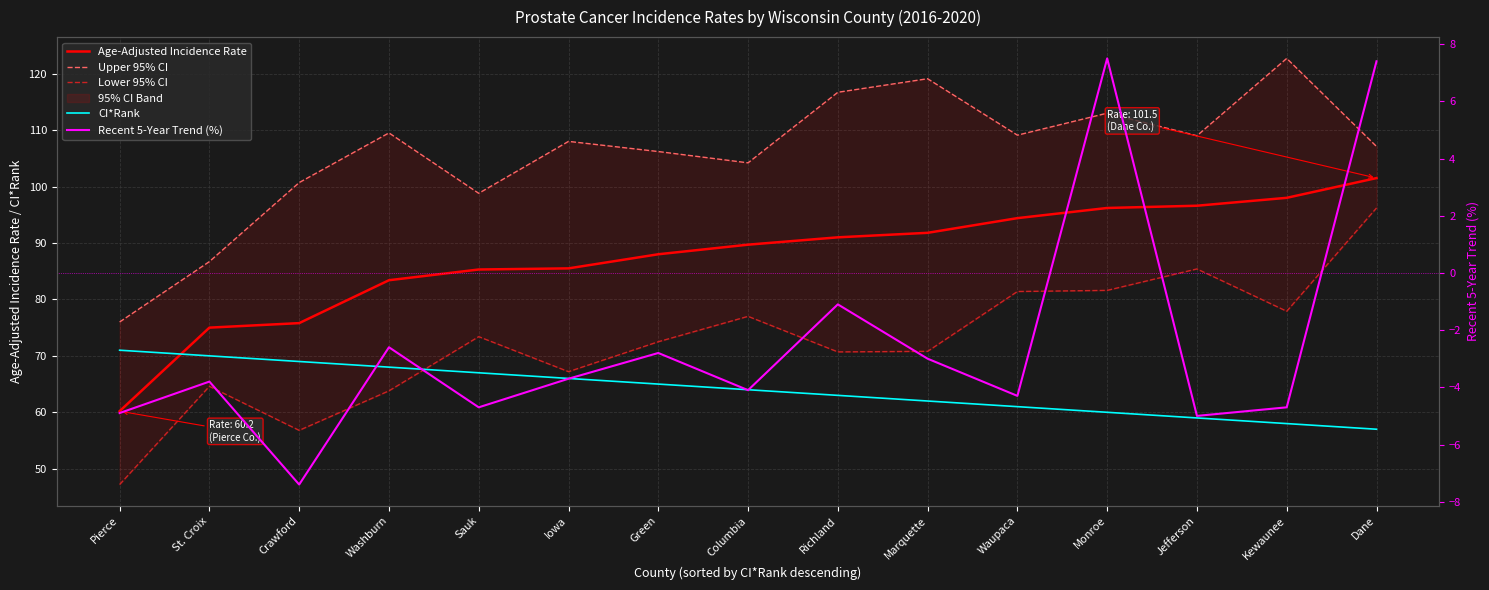

What value does the Lower 95% CI series have at Crawford?

56.8